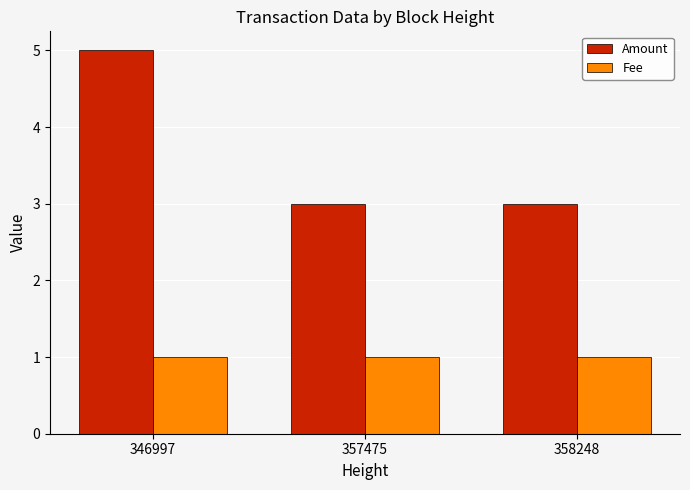

Is it true that Fee equals 0 at 346997?

False